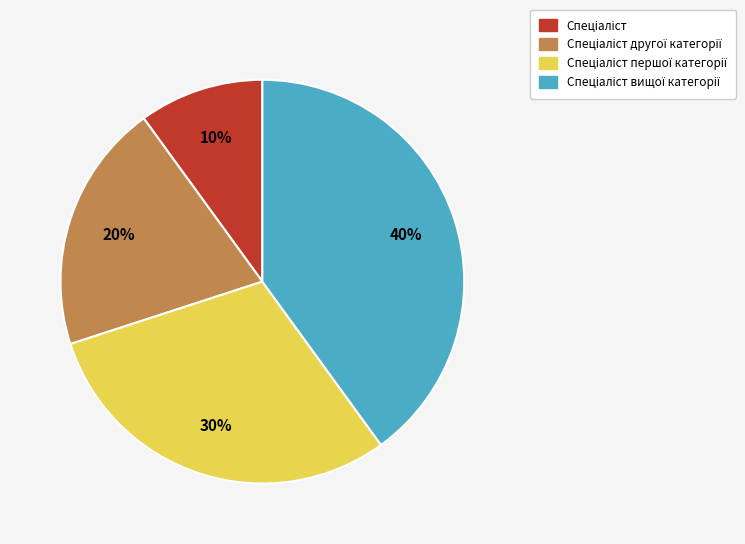

Is there a majority slice in this chart?

No